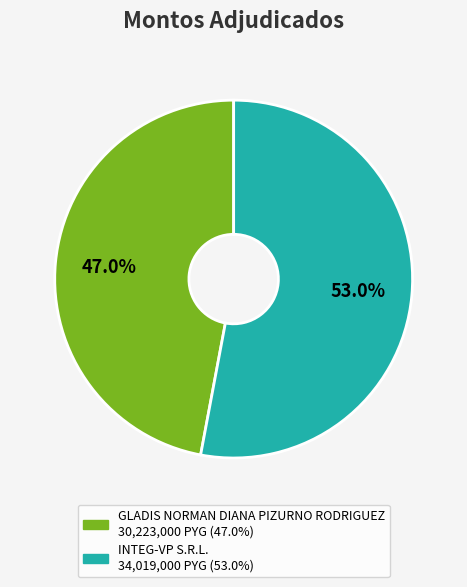

Is there a majority slice in this chart?

Yes